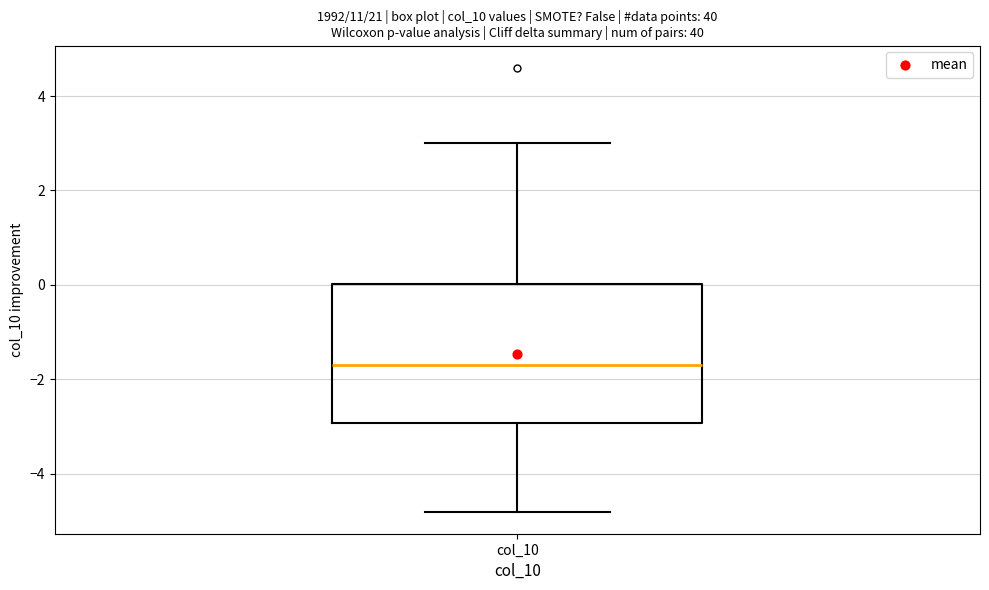

Transcribe this box plot: give where the median line is, the range the box spans, and where the two whiskers end, as read against the y-axis. The values are not printed on the chart, so give them approximately, as read against the axis.

median -1.6, box -3.0 to 0.0, whiskers -4.8 to 3.0